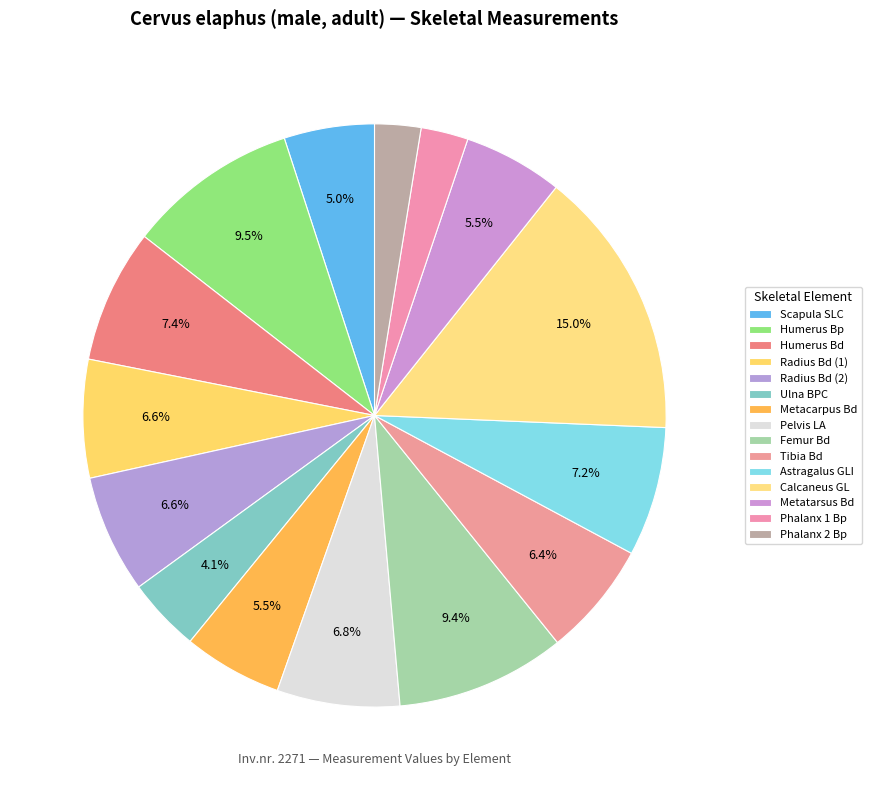

Count the number of slices in the pie.

15